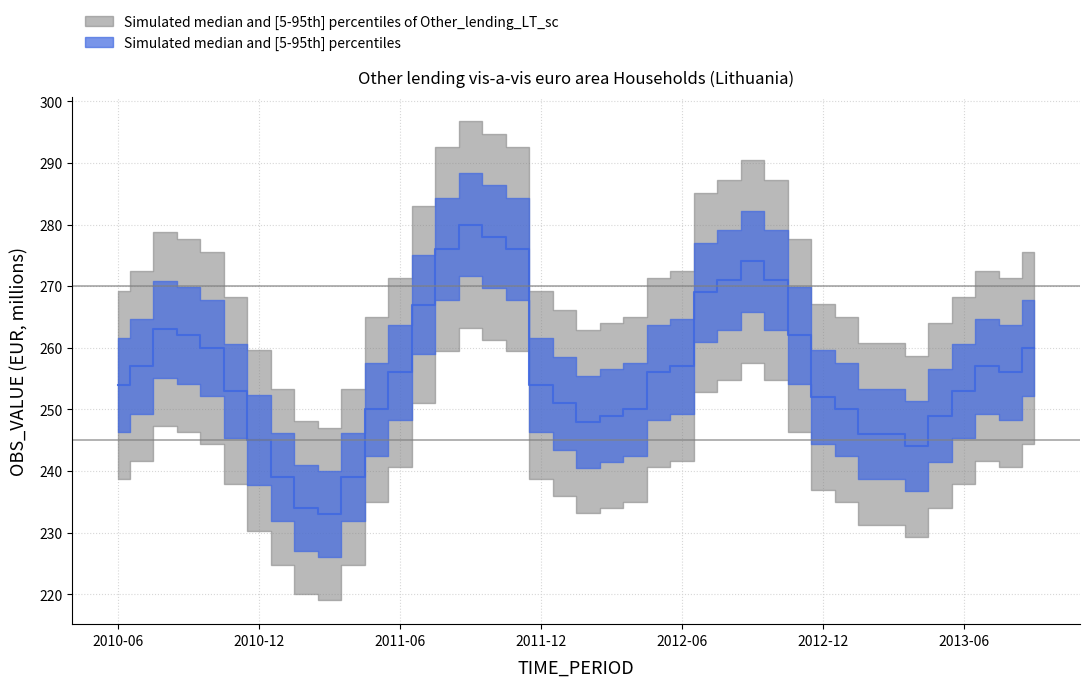

Is the value of OBS_VALUE_upper at 2012-10 greater than the value of OBS_VALUE_lower at 2012-03?

Yes